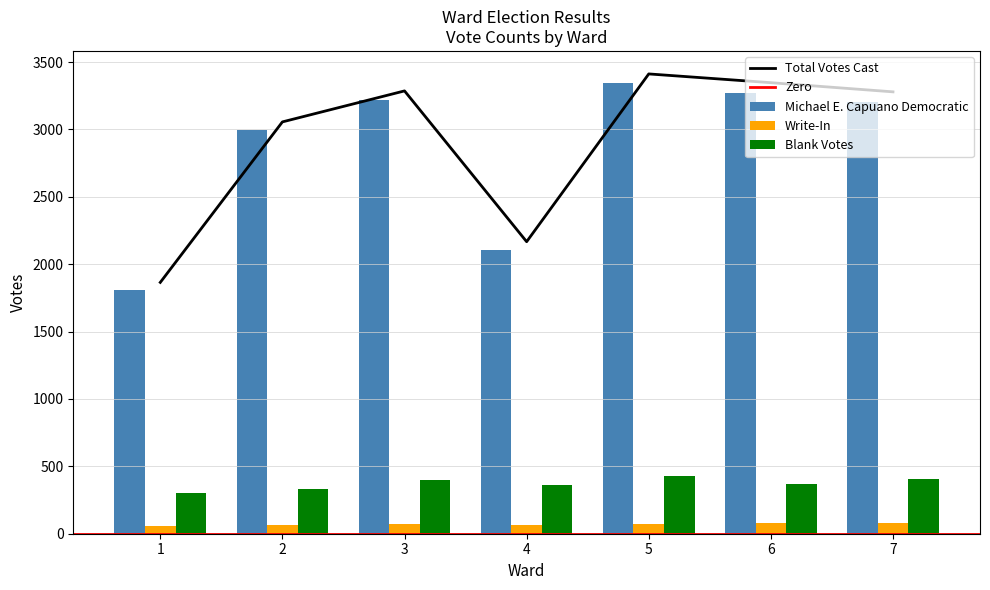

Reading left to right, list all the values displayed in this chart.

Michael E. Capuano Democratic: 1=1806	2=2994	3=3217	4=2104	5=3342	6=3271	7=3202
Write-In: 1=59	2=62	3=69	4=63	5=70	6=76	7=77
Blank Votes: 1=303	2=335	3=396	4=359	5=427	6=372	7=407
Total Votes Cast: 1=1865	2=3056	3=3286	4=2167	5=3412	6=3347	7=3279